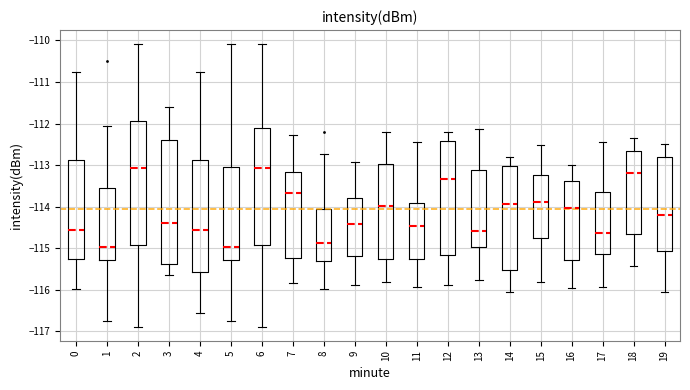

Reading left to right, transcribe this box plot: for each box, give where its median line is, the range the box spans, and where its two whiskers end, as read against the y-axis. The values are not printed on the chart, so give them approximately, as read against the axis.

0: median -114.6, box -115.3 to -112.9, whiskers -116.0 to -110.8
1: median -115.0, box -115.3 to -113.5, whiskers -116.7 to -112.1
2: median -113.1, box -114.9 to -111.9, whiskers -116.9 to -110.1
3: median -114.4, box -115.4 to -112.4, whiskers -115.6 to -111.6
4: median -114.6, box -115.6 to -112.9, whiskers -116.6 to -110.8
5: median -115.0, box -115.3 to -113.0, whiskers -116.7 to -110.1
6: median -113.1, box -114.9 to -112.1, whiskers -116.9 to -110.1
7: median -113.7, box -115.2 to -113.2, whiskers -115.8 to -112.3
8: median -114.9, box -115.3 to -114.1, whiskers -116.0 to -112.7
9: median -114.4, box -115.2 to -113.8, whiskers -115.9 to -112.9
10: median -114.0, box -115.3 to -113.0, whiskers -115.8 to -112.2
11: median -114.5, box -115.3 to -113.9, whiskers -115.9 to -112.4
12: median -113.3, box -115.2 to -112.4, whiskers -115.9 to -112.2
13: median -114.6, box -115.0 to -113.1, whiskers -115.8 to -112.1
14: median -113.9, box -115.5 to -113.0, whiskers -116.1 to -112.8
15: median -113.9, box -114.8 to -113.2, whiskers -115.8 to -112.5
16: median -114.0, box -115.3 to -113.4, whiskers -116.0 to -113.0
17: median -114.6, box -115.1 to -113.7, whiskers -115.9 to -112.4
18: median -113.2, box -114.7 to -112.7, whiskers -115.4 to -112.4
19: median -114.2, box -115.1 to -112.8, whiskers -116.0 to -112.5